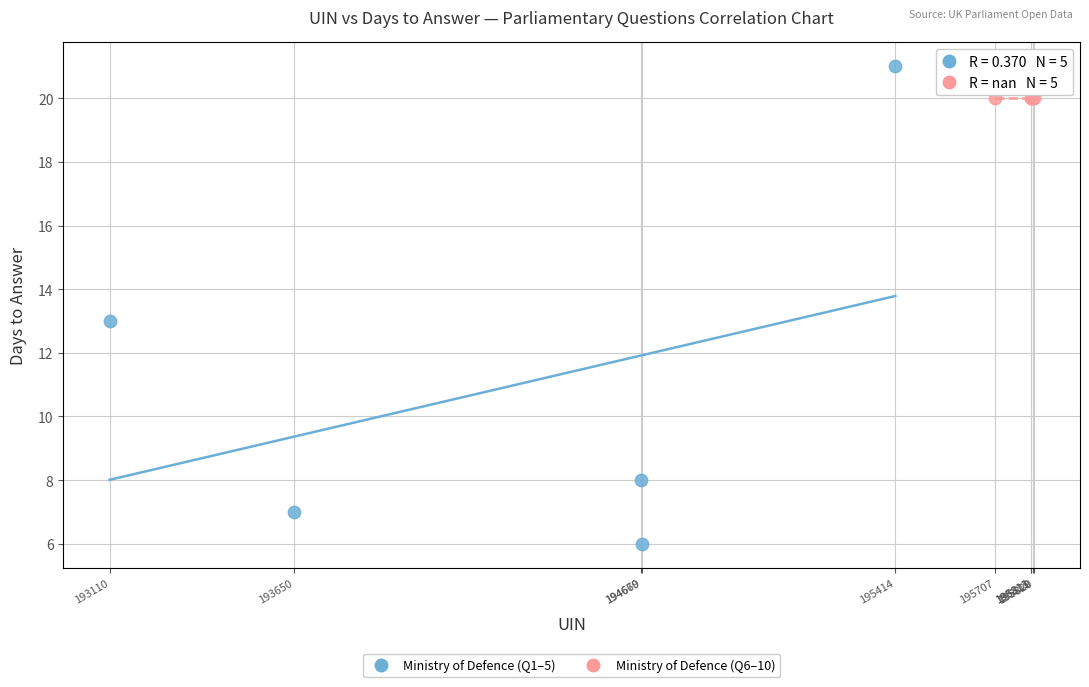

Which series reaches the minimum Y coordinate?

Ministry of Defence (Q1–5)